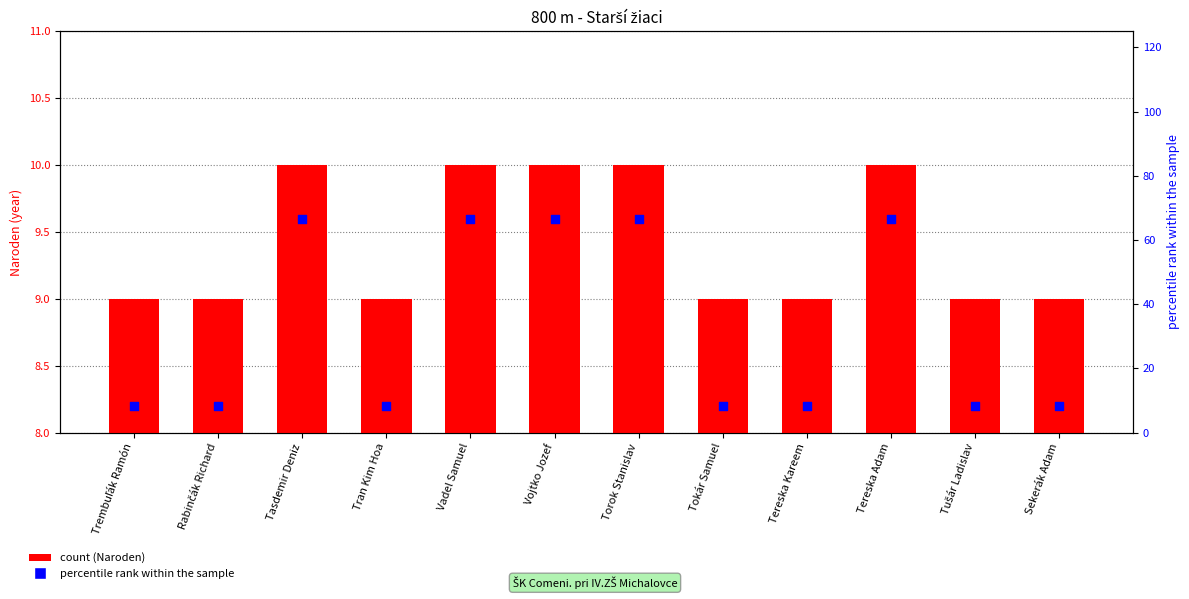

At which category is the sum across all series the highest?

Tasdemir Deniz